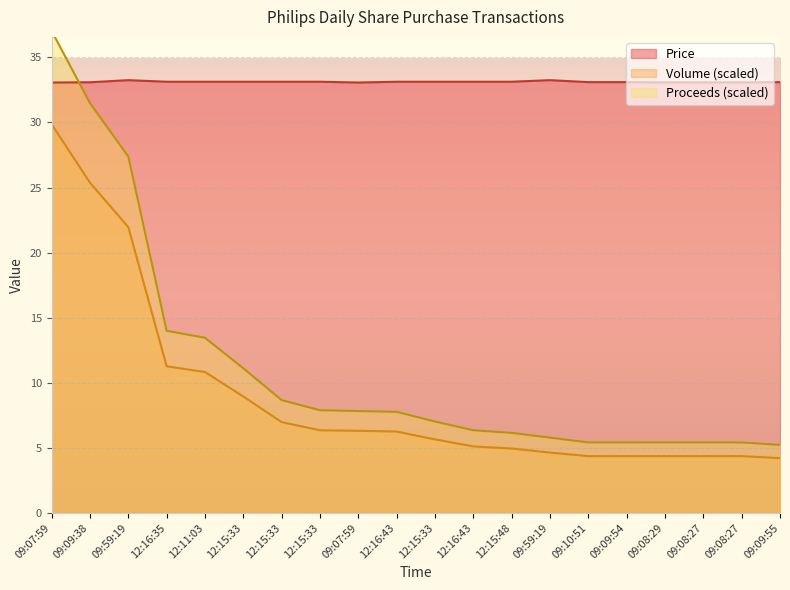

What is the difference between the highest and lowest values at 09:08:27?

28.7